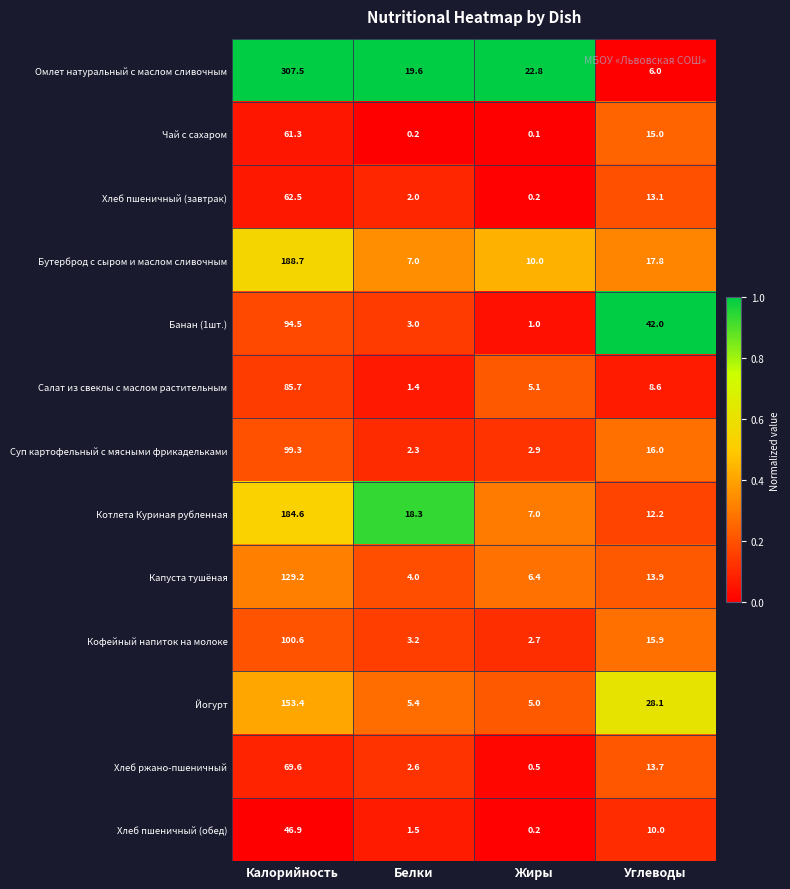

At which category does the chart reach its peak across all series?

Калорийность